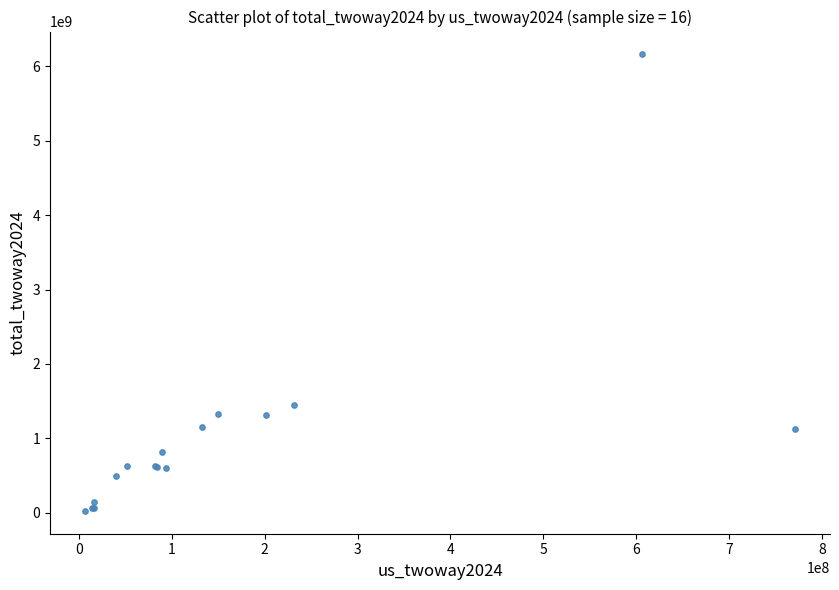

What Y value in the scatter plot is closest to 3092586515?

1450195176